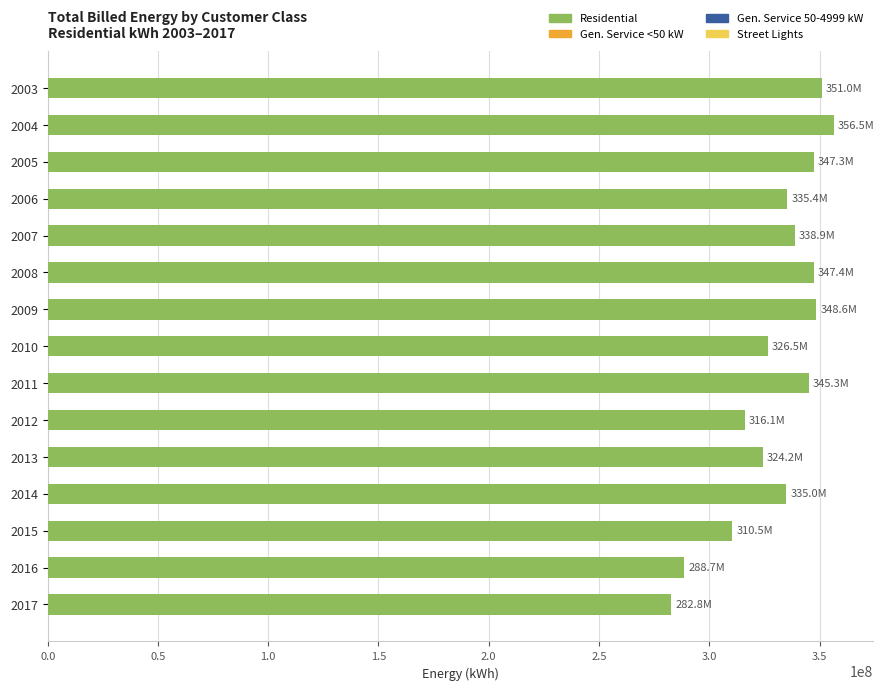

What is the difference between the second highest and minimum values?

68217343